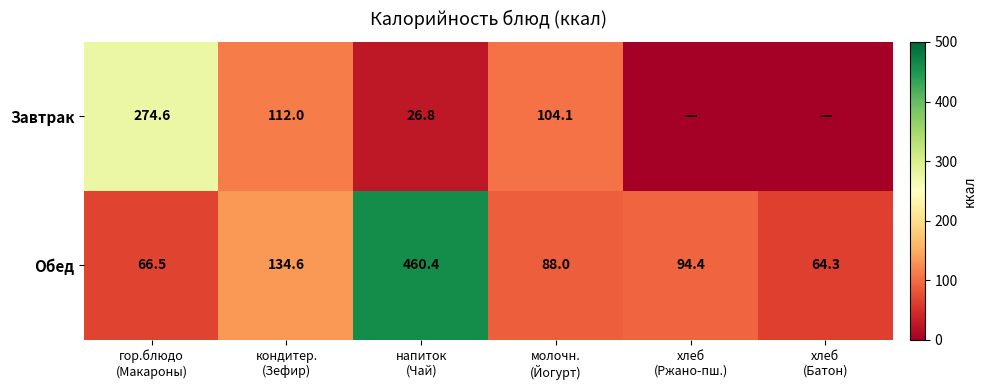

What is the greatest value displayed?

460.4